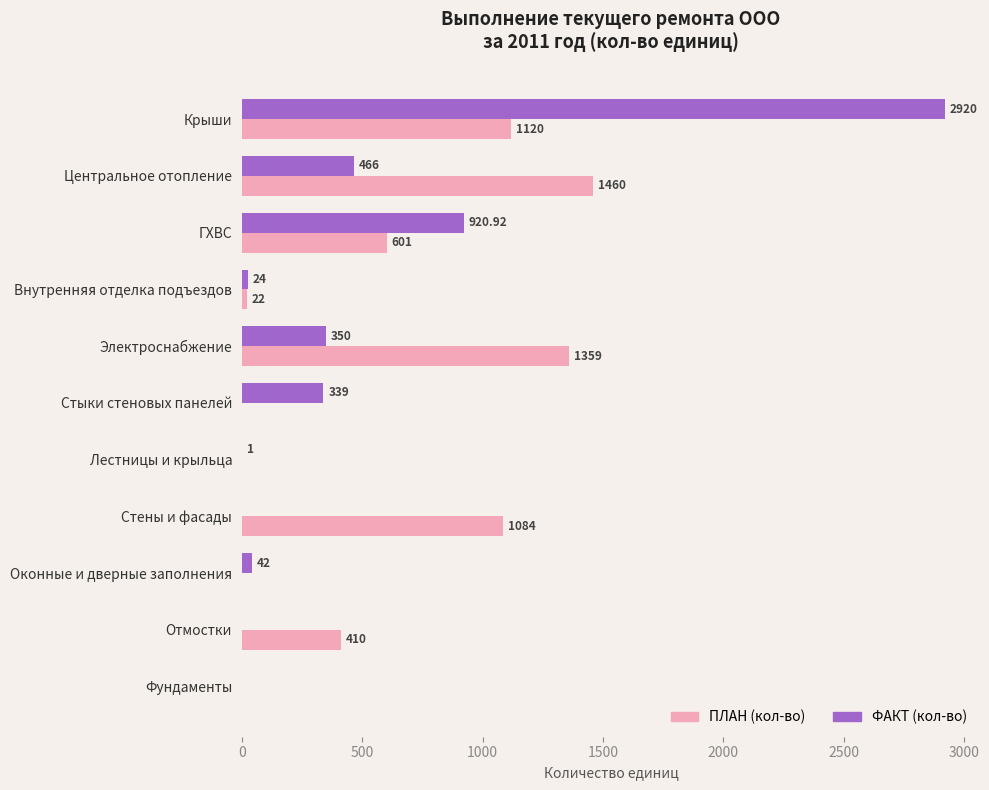

Where is ФАКТ (кол-во) nearest to the value 1460?

ГХВС